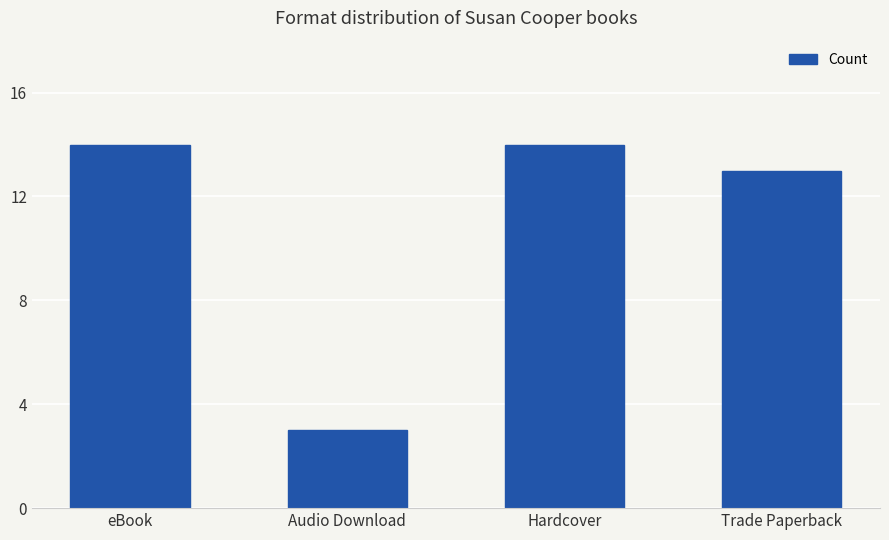

What position from the right is Trade Paperback?

1